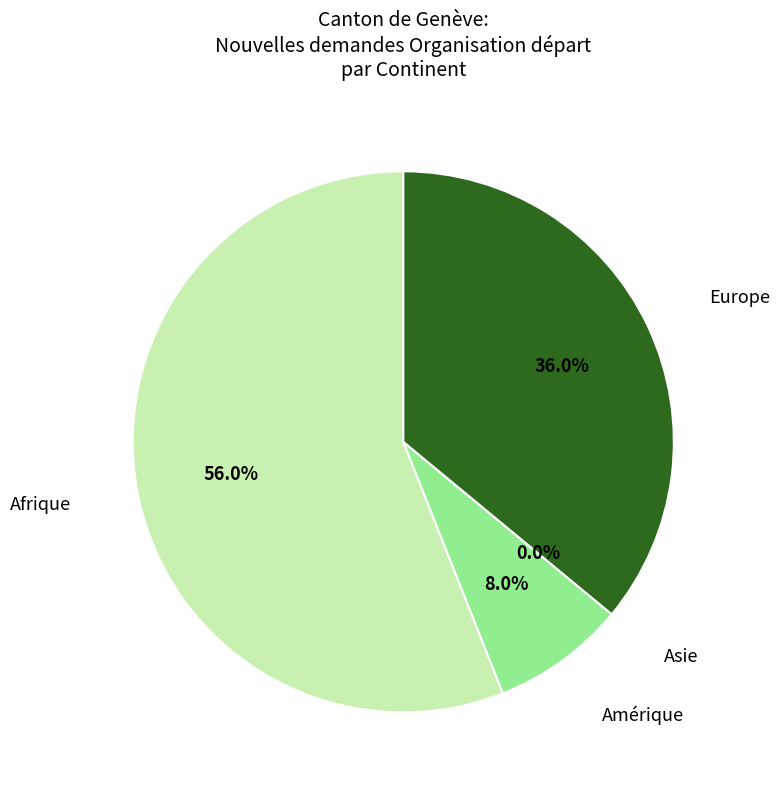

The Asie slice represents 1% of the pie. True or false?

False